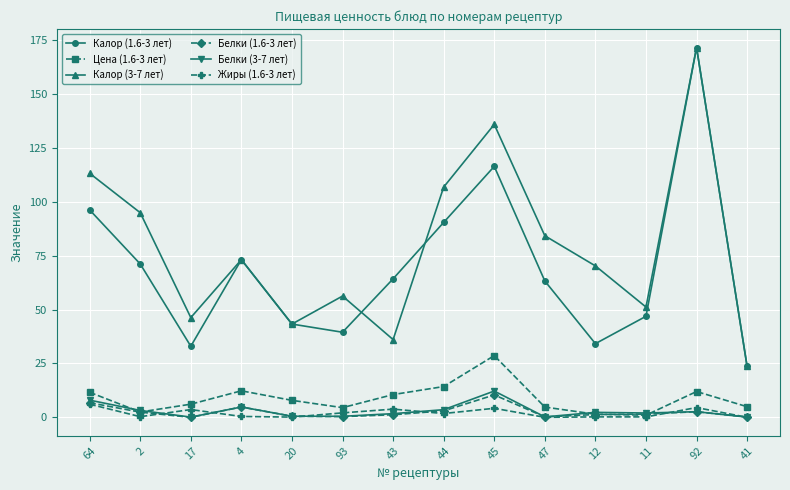

What is the sum of the Калор (1.6-3 лет) values at 17 and 2?

104.2